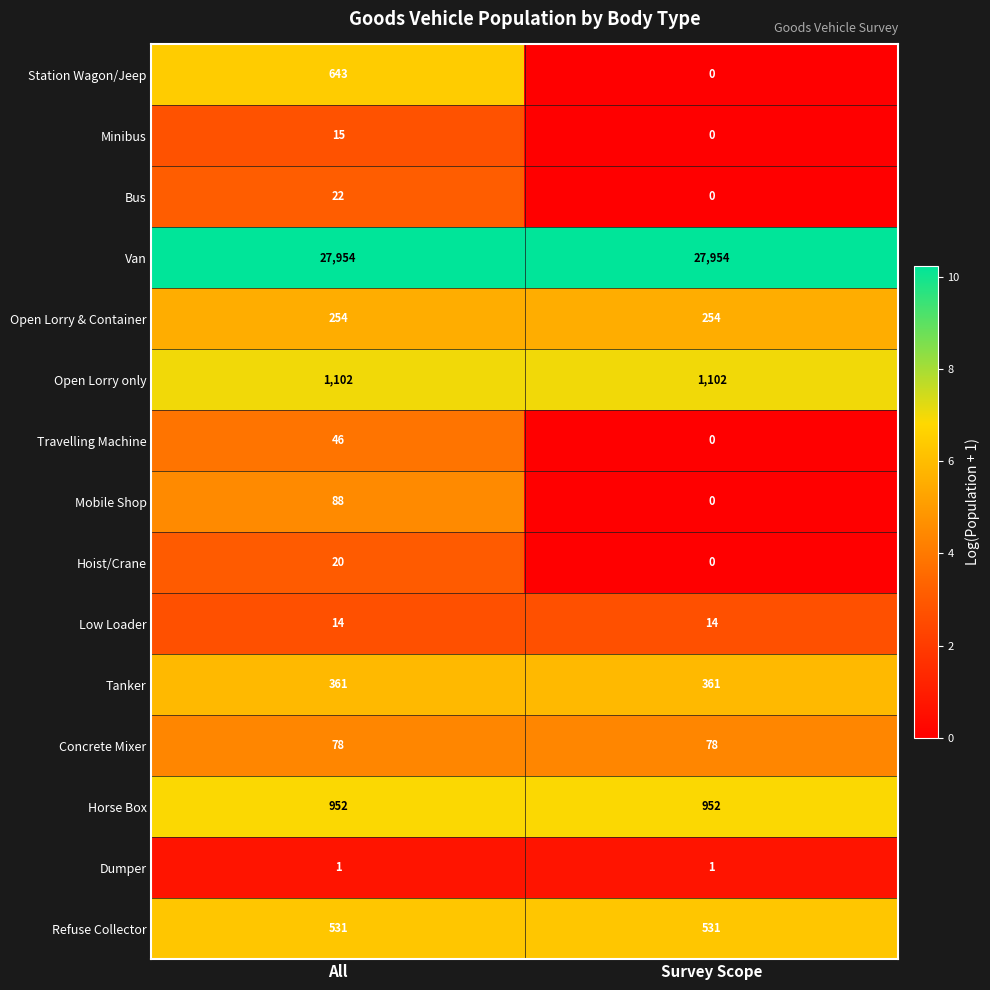

Which series has the largest range (max minus min)?

Station Wagon/Jeep